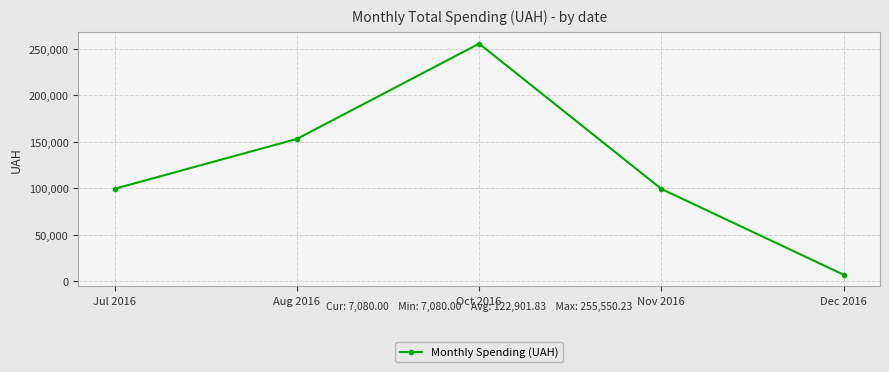

What is the greatest value displayed?

255550.2